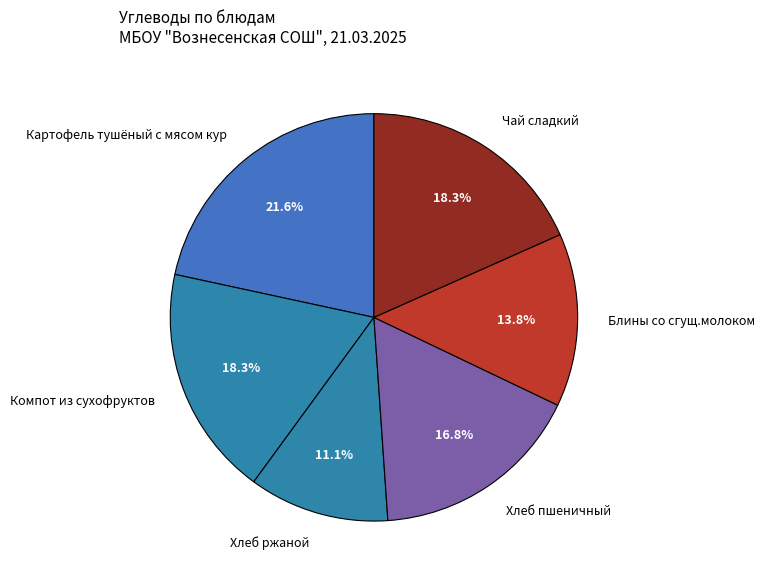

Is Компот из сухофруктов the majority of the pie?

No